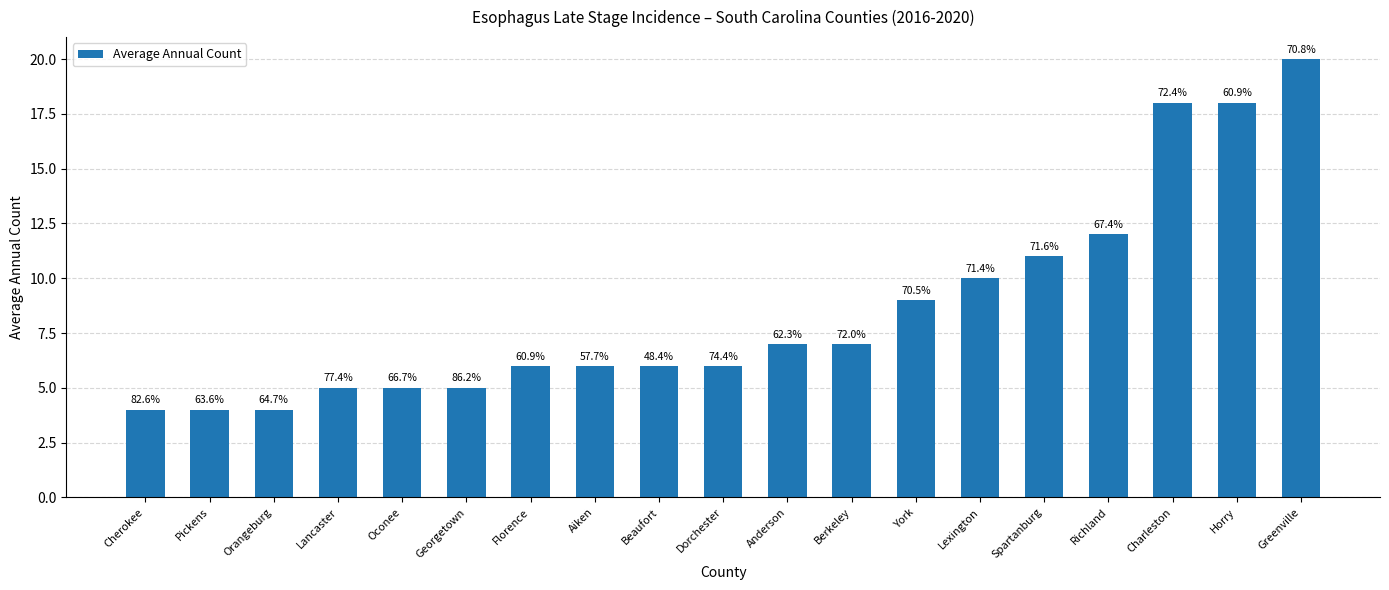

Which has a higher value, Horry or Charleston?

Horry